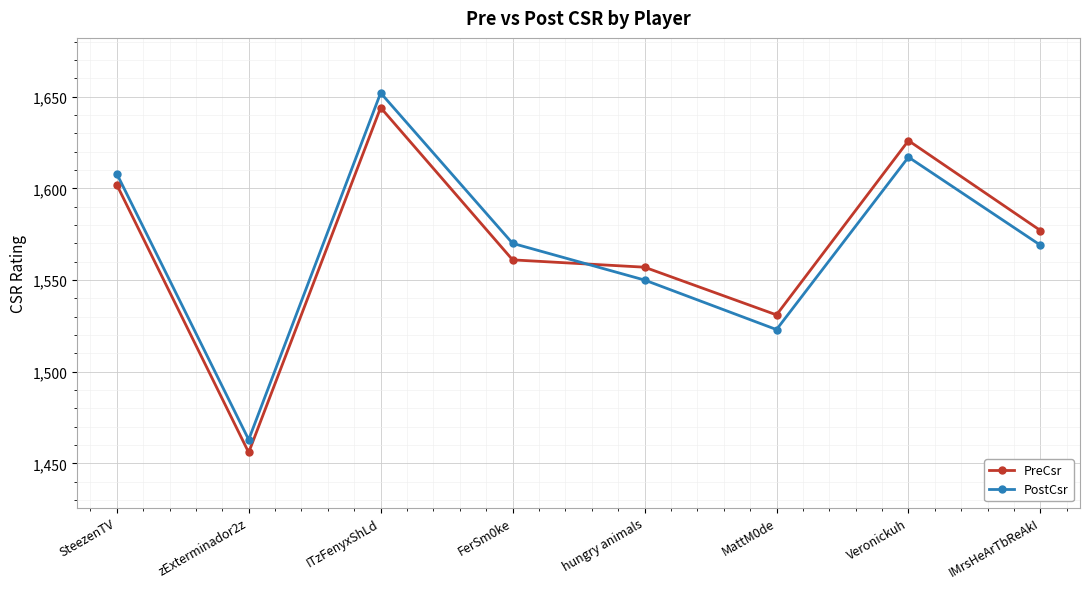

Is it true that PostCsr equals 1652 at ITzFenyxShLd?

True